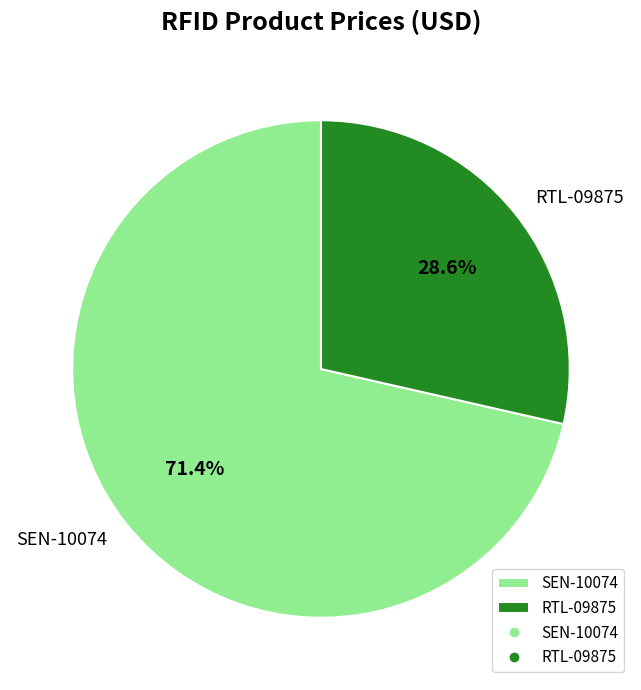

The SEN-10074 slice represents 71% of the pie. True or false?

True